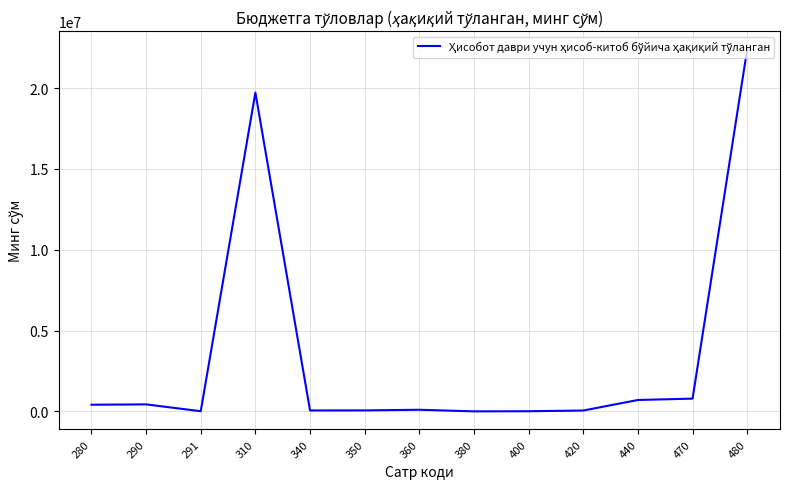

What is the average value?

3447836